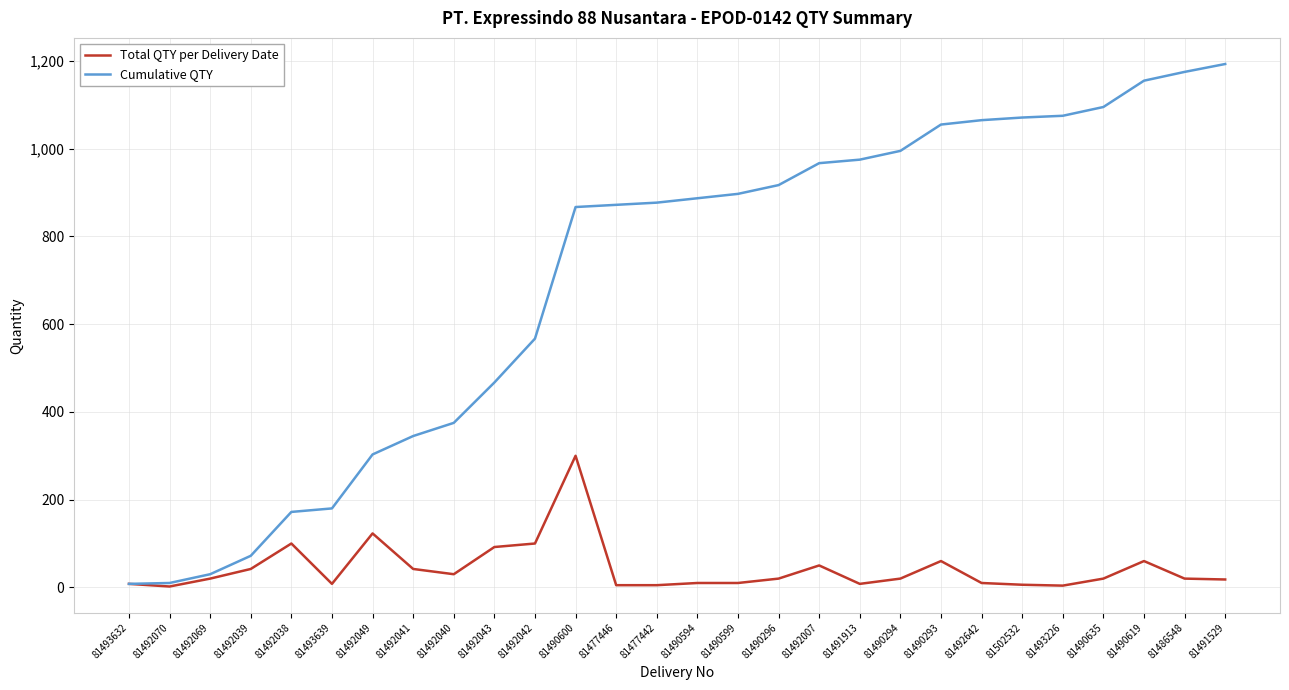

Which series has the largest total across all categories?

Cumulative QTY